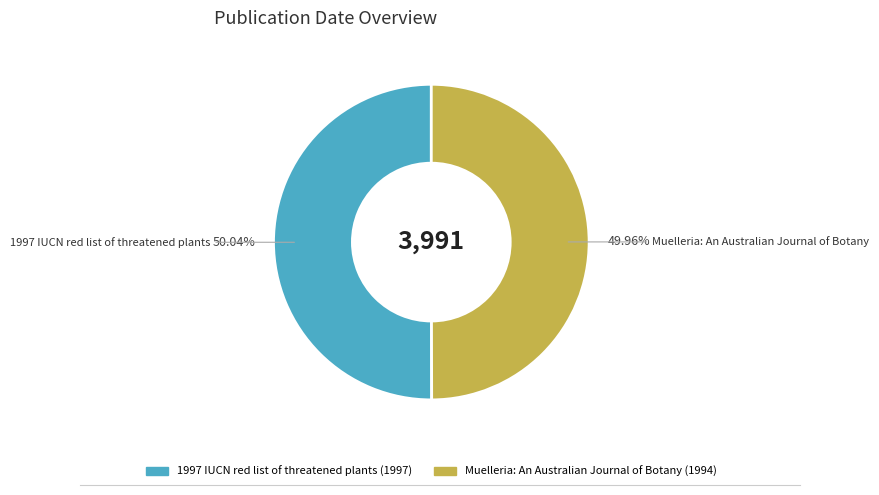

To the nearest percent, what percentage of the pie is 1997 IUCN red list of threatened plants?

50%